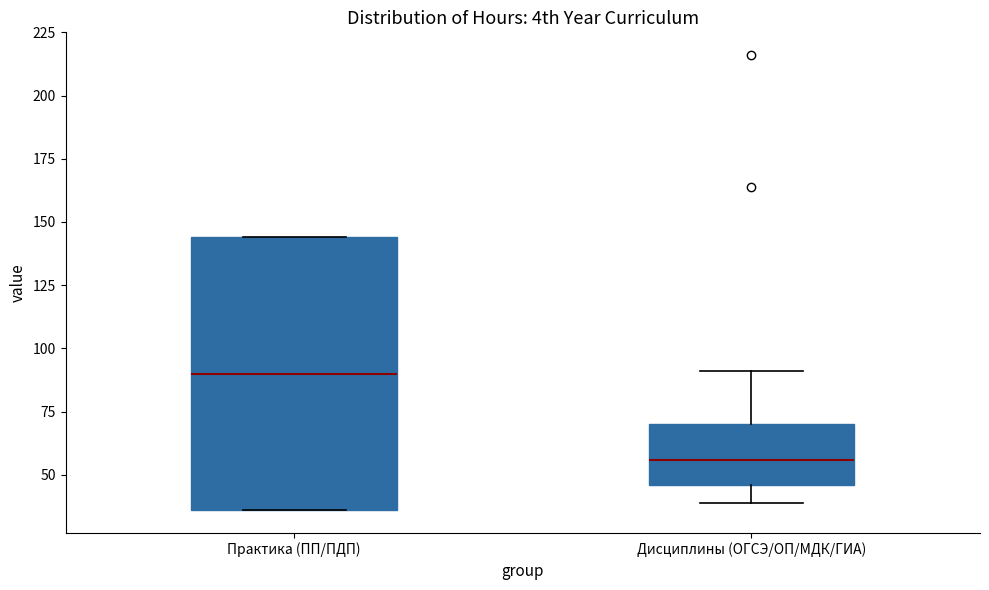

Where does the upper whisker of the box for Дисциплины (ОГСЭ/ОП/МДК/ГИА) end on the y-axis? The values are not printed on the chart, so give them approximately, as read against the axis.

90